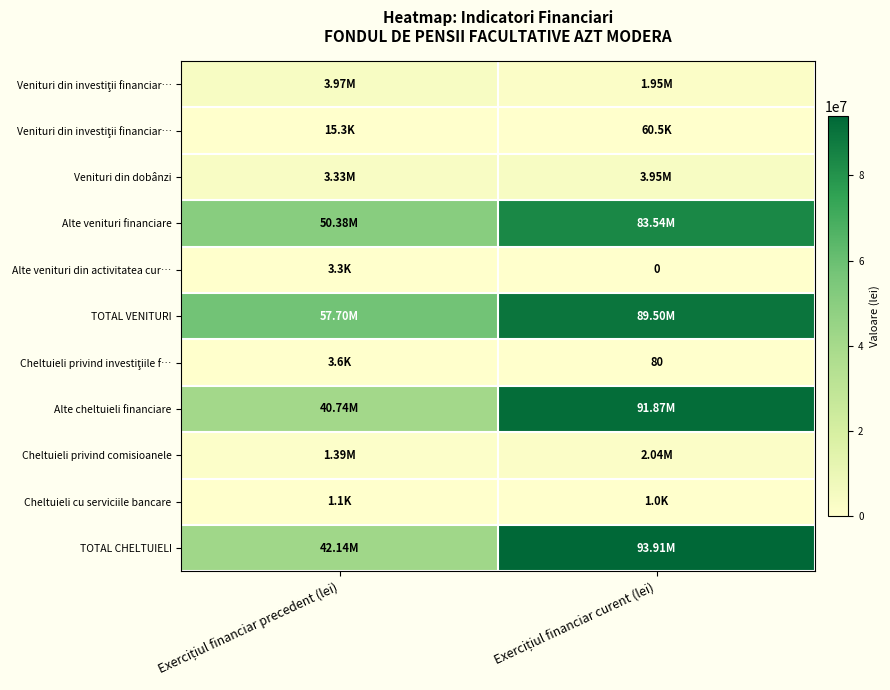

How many distinct data groups are displayed?

11